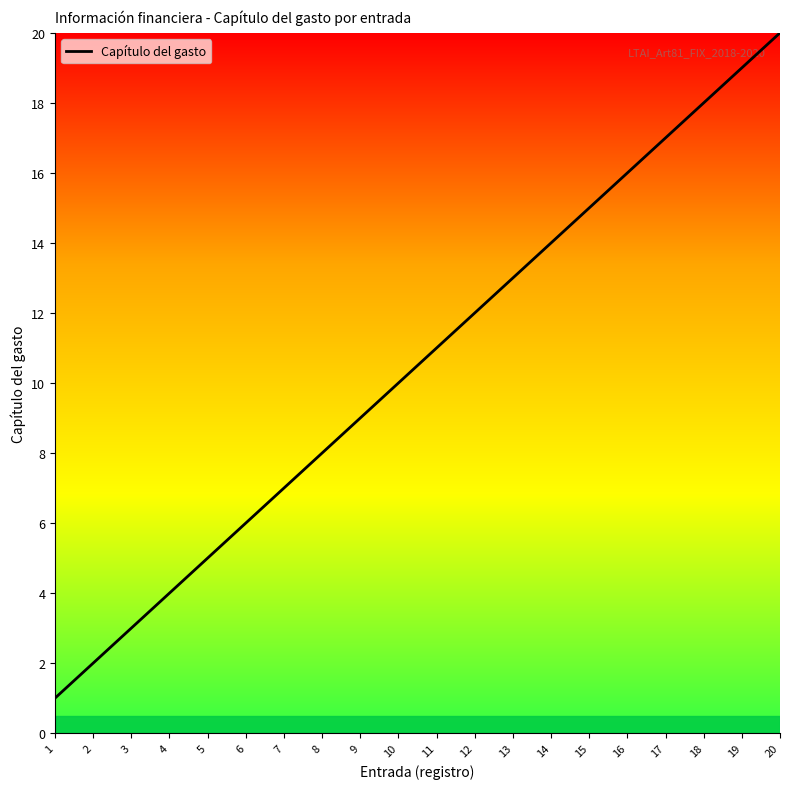

Rank the categories by value from lowest to highest.

1, 2, 3, 4, 5, 6, 7, 8, 9, 10, 11, 12, 13, 14, 15, 16, 17, 18, 19, 20